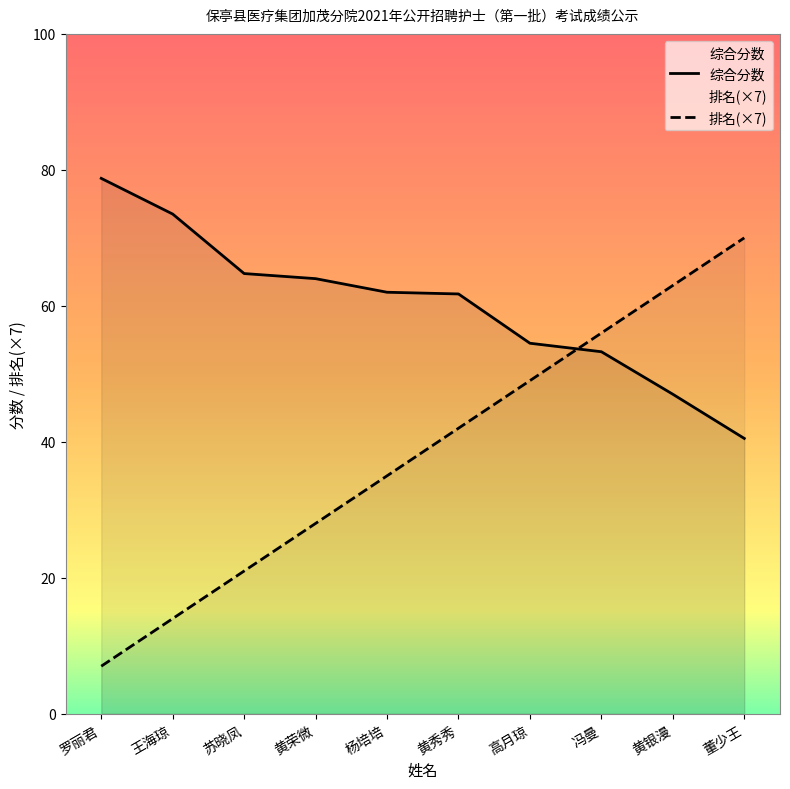

What is the label of the 4th point from the right?

高月琼